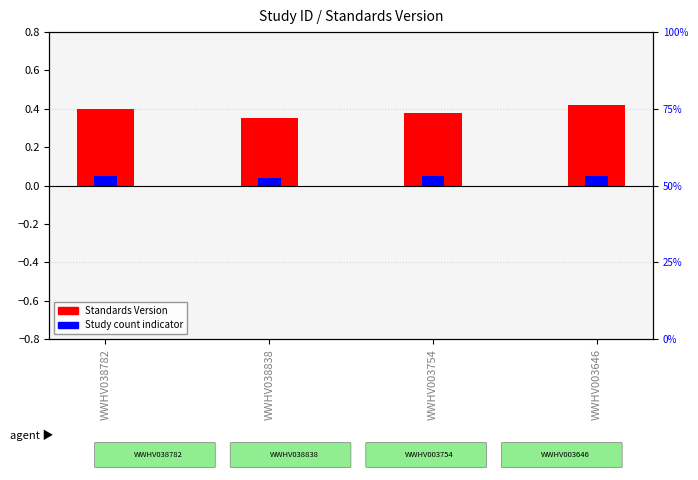

Reading left to right, list all the values displayed in this chart.

Standards Version (scaled): WWHV038782=0.4	WWHV038838=0.3	WWHV003754=0.4	WWHV003646=0.4
Study count indicator: WWHV038782=0.1	WWHV038838=0.0	WWHV003754=0.1	WWHV003646=0.1